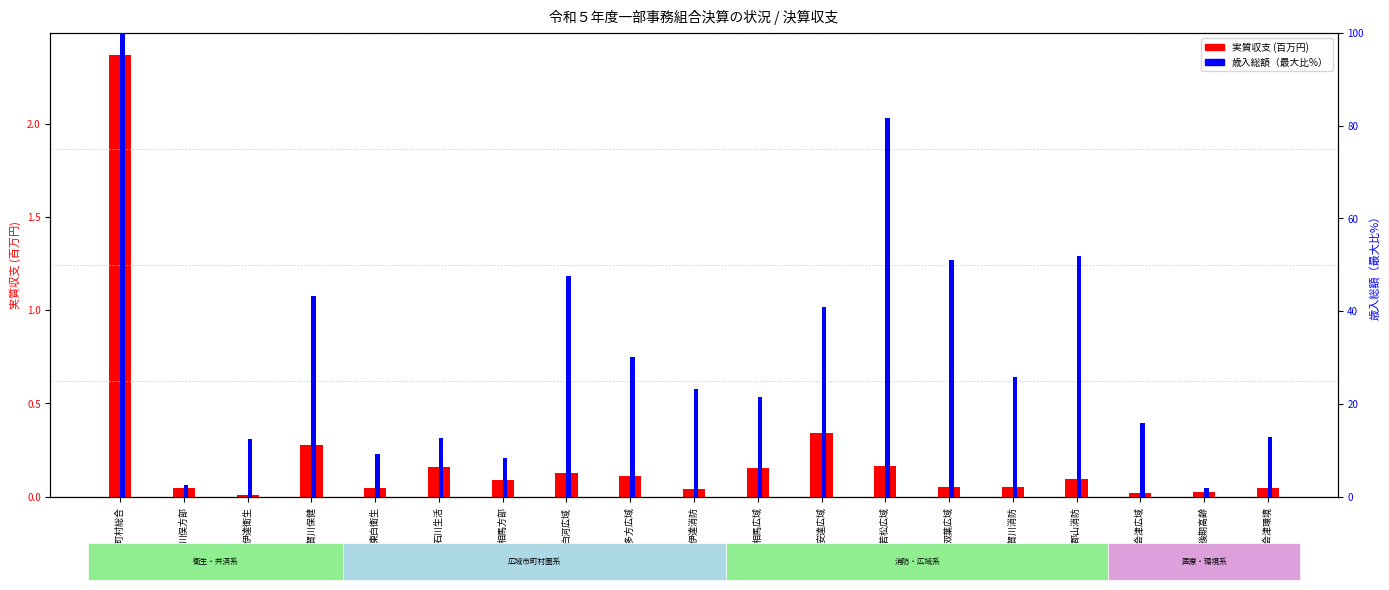

List the series in order of their peak value, highest first.

歳入総額（最大比%）, 実質収支 (百万円)